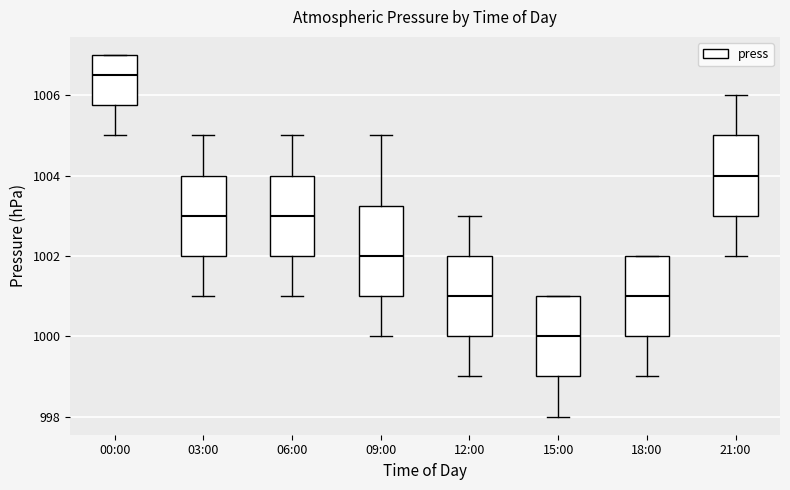

Reading left to right, read every box against the y-axis: the position of its median line, the range the box covers, and the ends of its whiskers. The values are not printed on the chart, so give them approximately, as read against the axis.

00:00: median 1006.6, box 1005.8 to 1007.0, whiskers 1005.0 to 1007.0
03:00: median 1003.0, box 1002.0 to 1004.0, whiskers 1001.0 to 1005.0
06:00: median 1003.0, box 1002.0 to 1004.0, whiskers 1001.0 to 1005.0
09:00: median 1002.0, box 1001.0 to 1003.2, whiskers 1000.0 to 1005.0
12:00: median 1001.0, box 1000.0 to 1002.0, whiskers 999.0 to 1003.0
15:00: median 1000.0, box 999.0 to 1001.0, whiskers 998.0 to 1001.0
18:00: median 1001.0, box 1000.0 to 1002.0, whiskers 999.0 to 1002.0
21:00: median 1004.0, box 1003.0 to 1005.0, whiskers 1002.0 to 1006.0